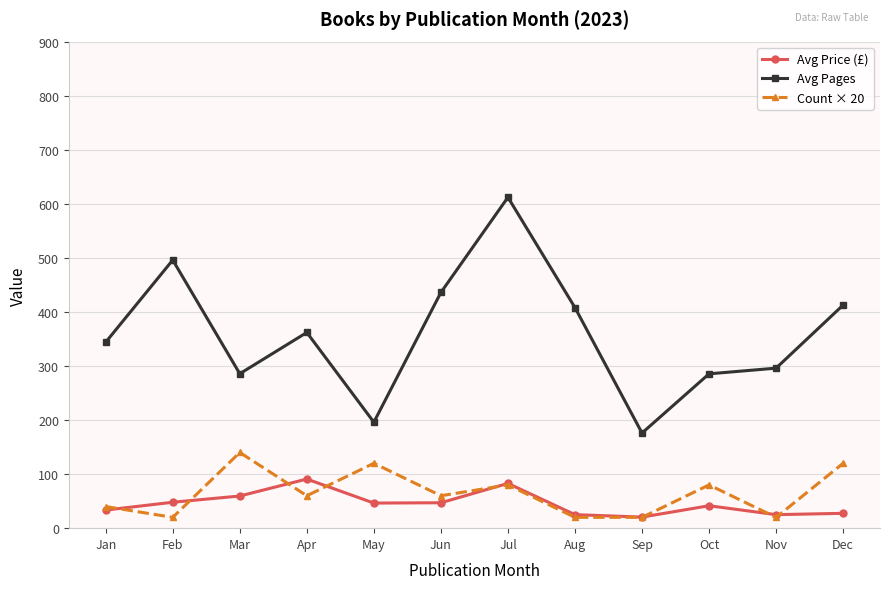

What is the approximate value of Avg Price (£) at Aug?

25.0